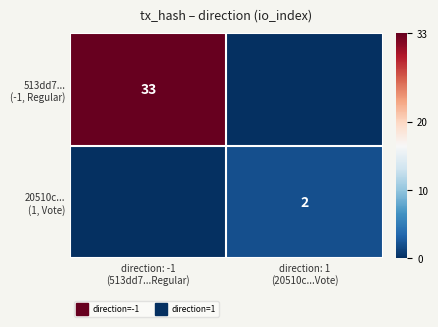

Which series has the largest range (max minus min)?

513dd7... (-1, Regular)